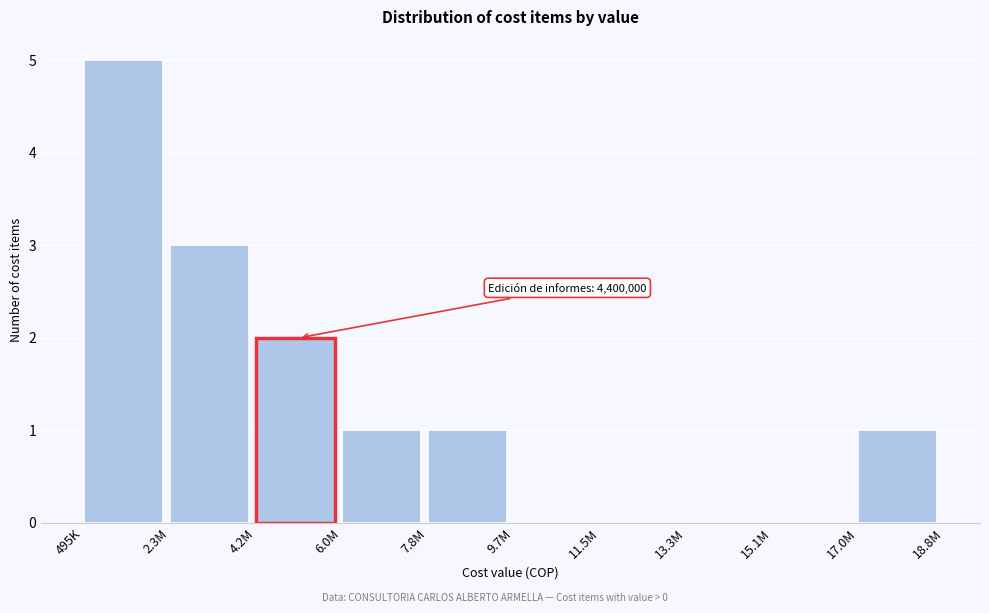

Reading right to left, what are all the values shown in this chart?

17.0M=1	15.1M=0	13.3M=0	11.5M=0	9.7M=0	7.8M=1	6.0M=1	4.2M=2	2.3M=3	495K=5